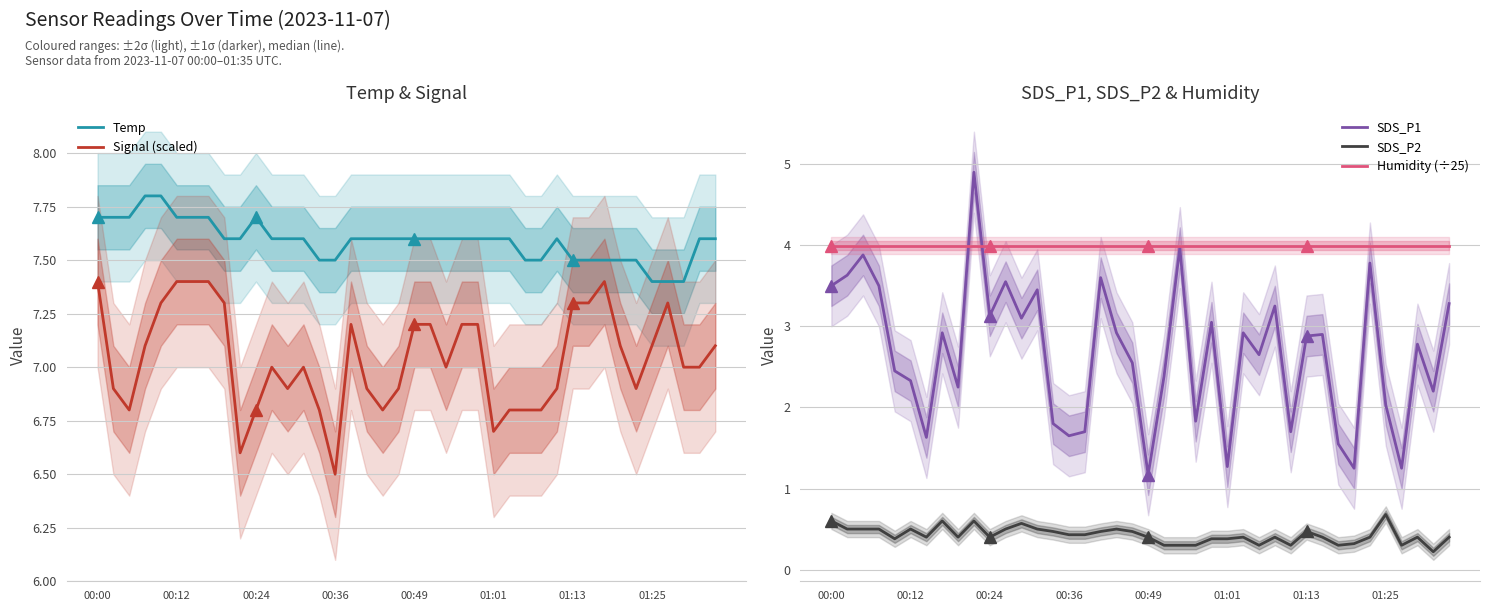

Reading right to left, transcribe all the data shown in this chart.

Temp: 7.6	7.6	7.4	7.4	7.4	7.5	7.5	7.5	7.5	7.5	7.6	7.5	7.5	7.6	7.6	7.6	7.6	7.6	7.6	7.6	7.6	7.6	7.6	7.6	7.5	7.5	7.6	7.6	7.6	7.7	7.6	7.6	7.7	7.7	7.7	7.8	7.8	7.7	7.7	7.7
Signal (scaled): 7.1	7.0	7.0	7.3	7.1	6.9	7.1	7.4	7.3	7.3	6.9	6.8	6.8	6.8	6.7	7.2	7.2	7.0	7.2	7.2	6.9	6.8	6.9	7.2	6.5	6.8	7.0	6.9	7.0	6.8	6.6	7.3	7.4	7.4	7.4	7.3	7.1	6.8	6.9	7.4
SDS_P1: 3.3	2.2	2.8	1.2	2.0	3.8	1.2	1.6	2.9	2.9	1.7	3.2	2.6	2.9	1.3	3.0	1.8	4.0	2.4	1.2	2.5	2.9	3.6	1.7	1.6	1.8	3.5	3.1	3.5	3.1	4.9	2.2	2.9	1.6	2.3	2.5	3.5	3.9	3.6	3.5
SDS_P2: 0.4	0.2	0.4	0.3	0.7	0.4	0.3	0.3	0.4	0.5	0.3	0.4	0.3	0.4	0.4	0.4	0.3	0.3	0.3	0.4	0.5	0.5	0.5	0.4	0.4	0.5	0.5	0.6	0.5	0.4	0.6	0.4	0.6	0.4	0.5	0.4	0.5	0.5	0.5	0.6
Humidity (÷25): 4.0	4.0	4.0	4.0	4.0	4.0	4.0	4.0	4.0	4.0	4.0	4.0	4.0	4.0	4.0	4.0	4.0	4.0	4.0	4.0	4.0	4.0	4.0	4.0	4.0	4.0	4.0	4.0	4.0	4.0	4.0	4.0	4.0	4.0	4.0	4.0	4.0	4.0	4.0	4.0